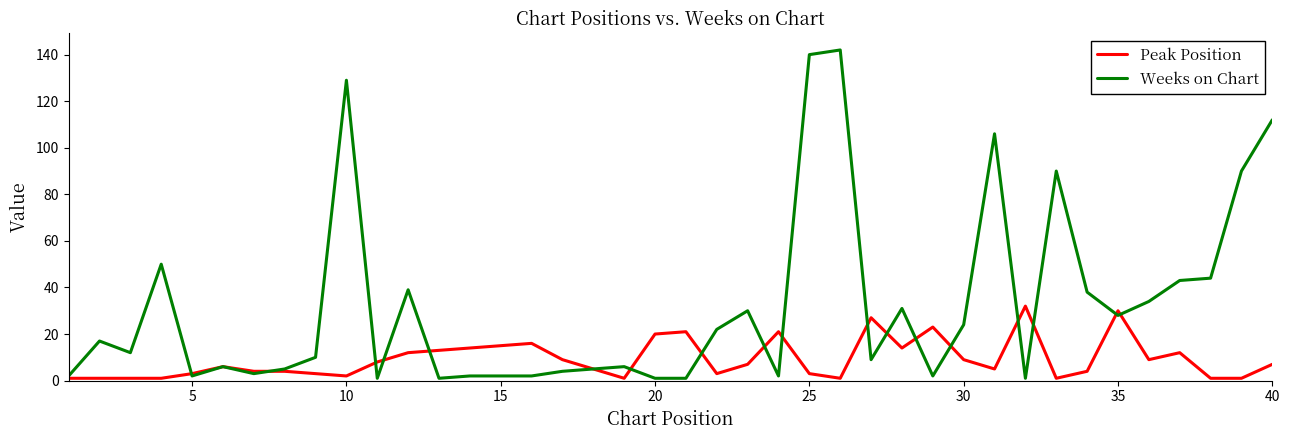

What is the maximum value for Peak Position?

32